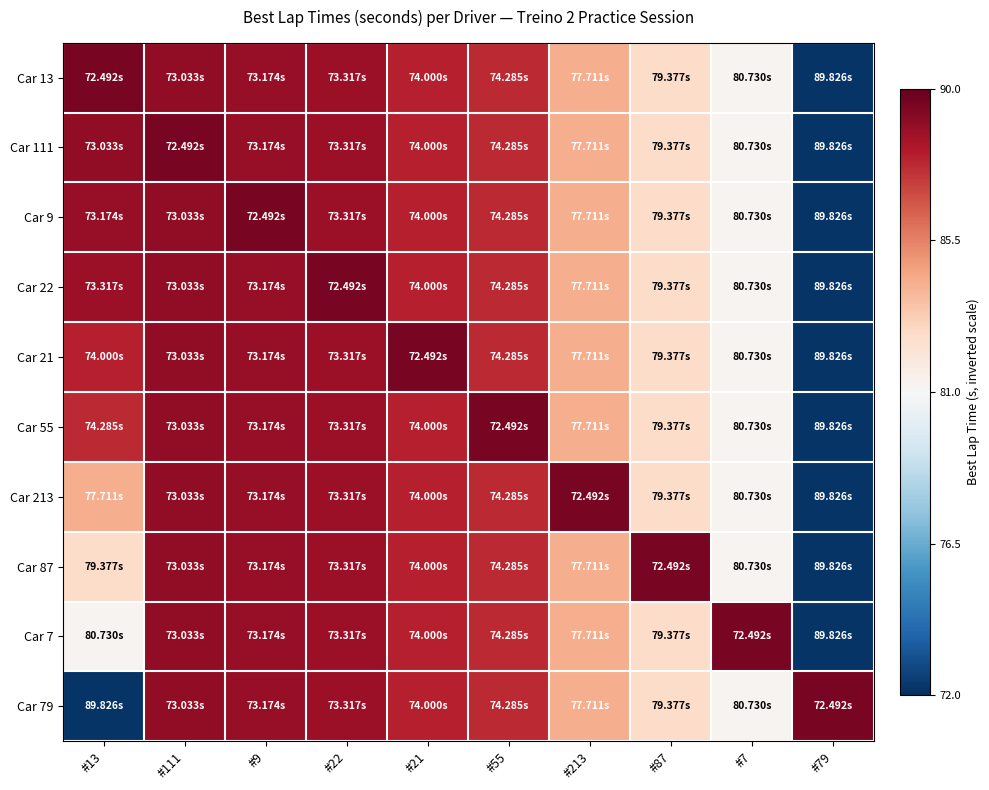

Between #55 and #79, which series saw the biggest shift?

Car 55